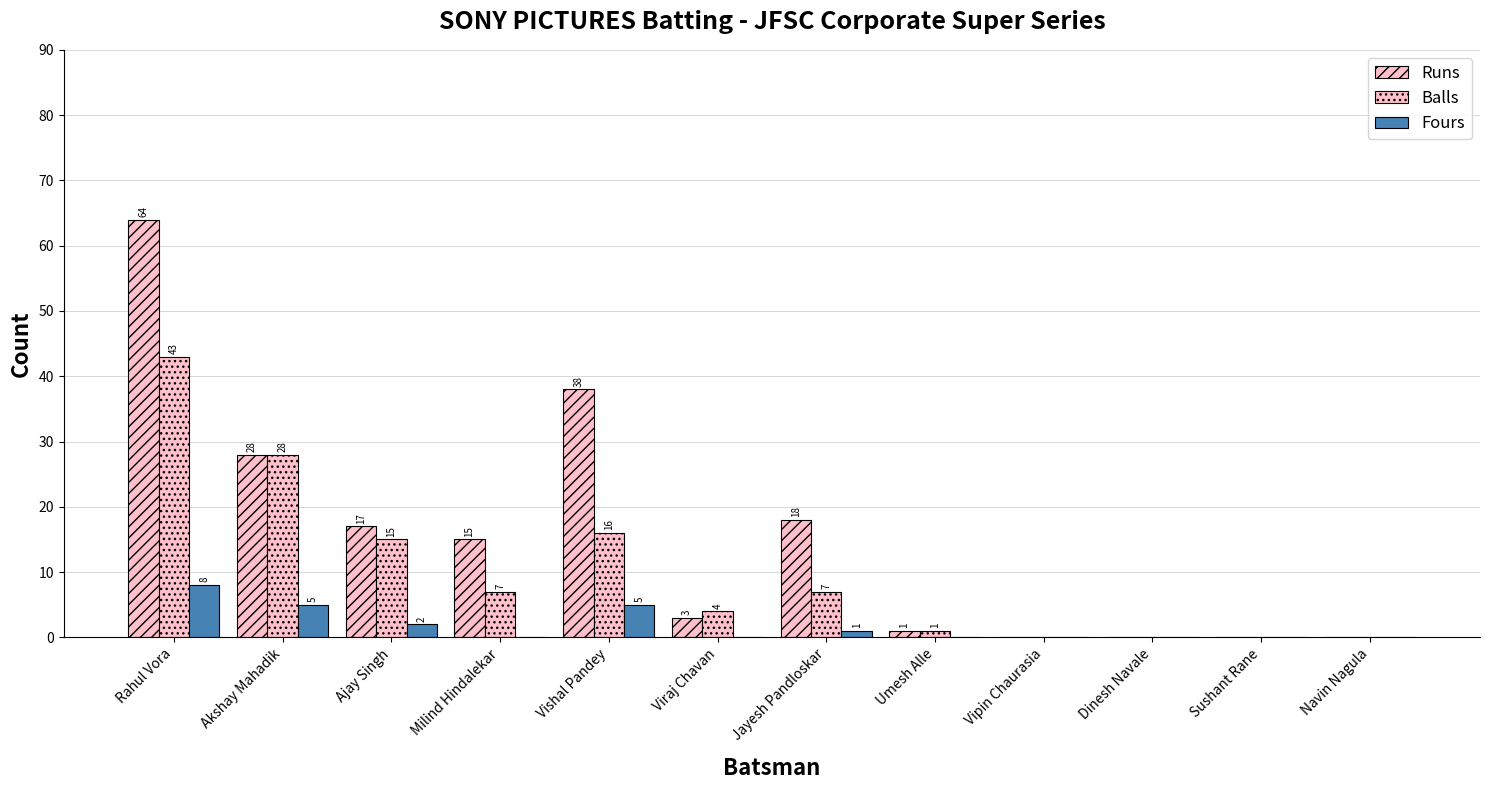

Which category has the lowest value in the Balls series?

Vipin Chaurasia